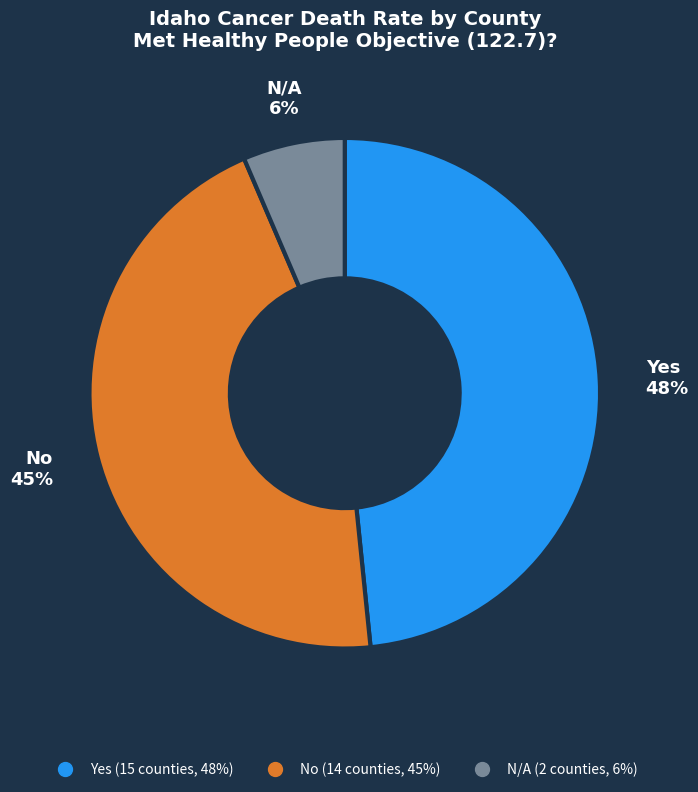

The Yes slice represents 48% of the pie. True or false?

True